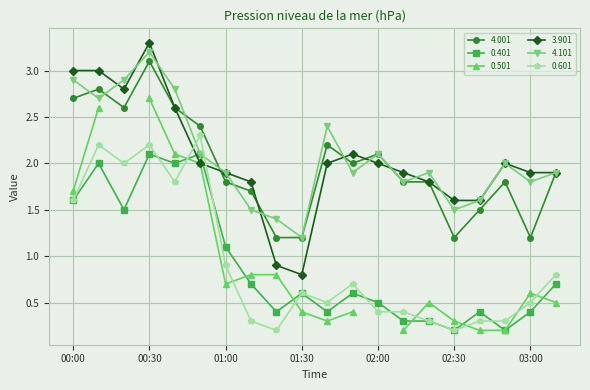

Which label corresponds to the largest value in the chart?

00:30